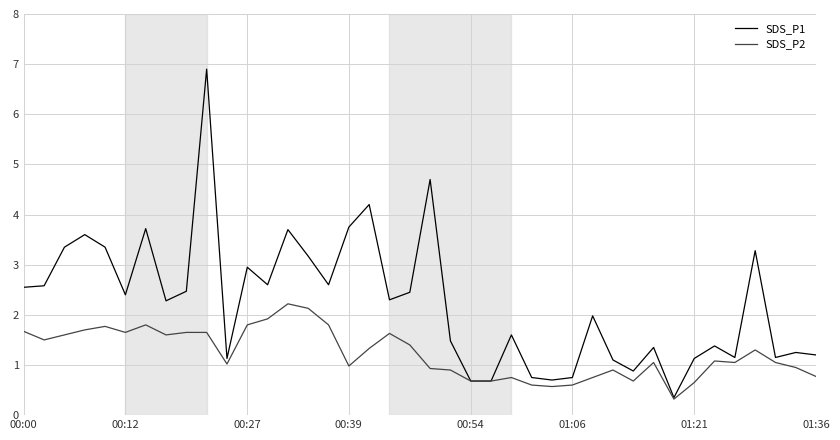

What is the highest value of the SDS_P1 series?

6.9